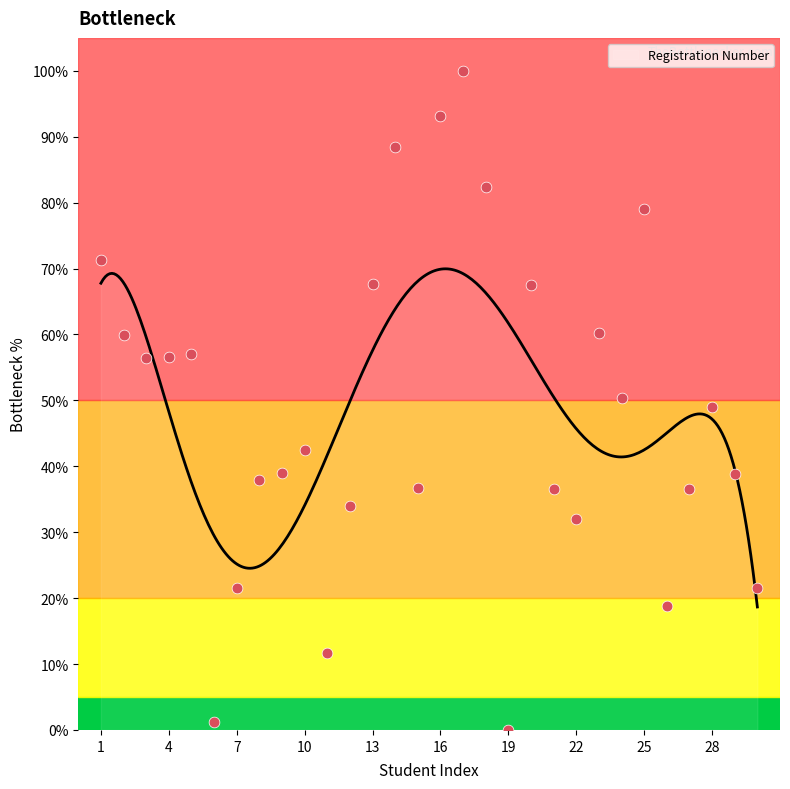

Approximately how many times larger is the value at 20 compared to 10?

1.6